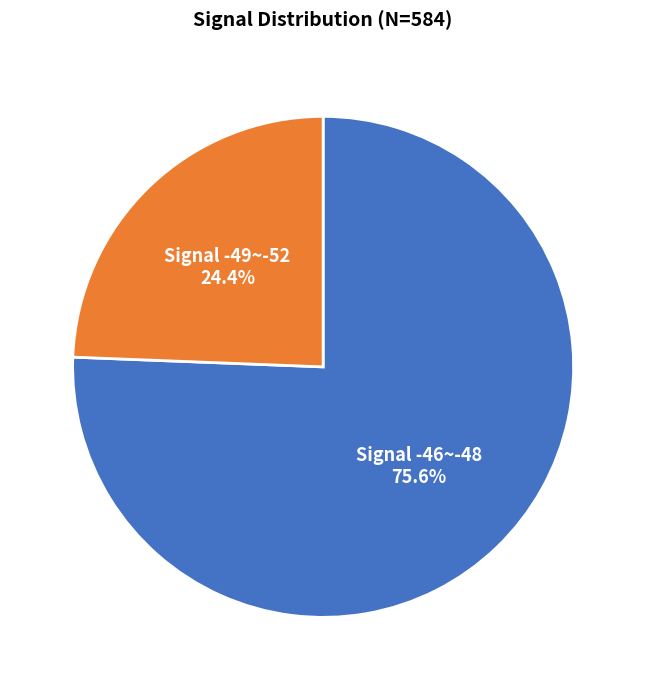

Count the number of slices in the pie.

2